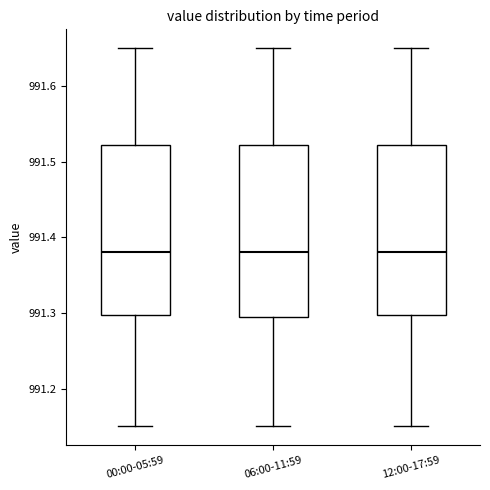

Reading left to right, read every box against the y-axis: the position of its median line, the range the box covers, and the ends of its whiskers. The values are not printed on the chart, so give them approximately, as read against the axis.

00:00-05:59: median 991.38, box 991.30 to 991.52, whiskers 991.15 to 991.65
06:00-11:59: median 991.38, box 991.30 to 991.52, whiskers 991.15 to 991.65
12:00-17:59: median 991.38, box 991.30 to 991.52, whiskers 991.15 to 991.65